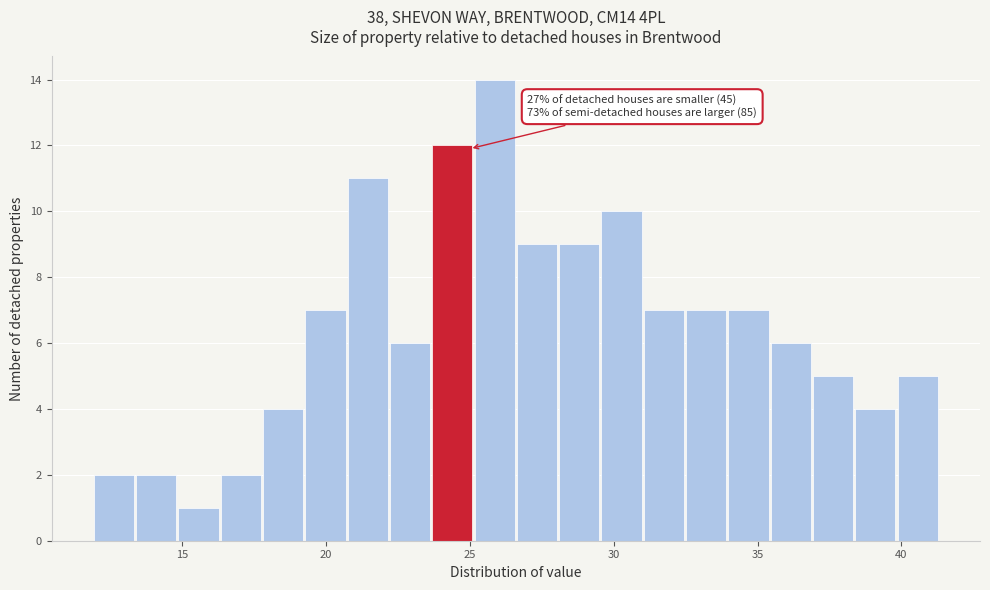

Read against the x-axis, roughly where is the centre of the tallest bar?

26.0